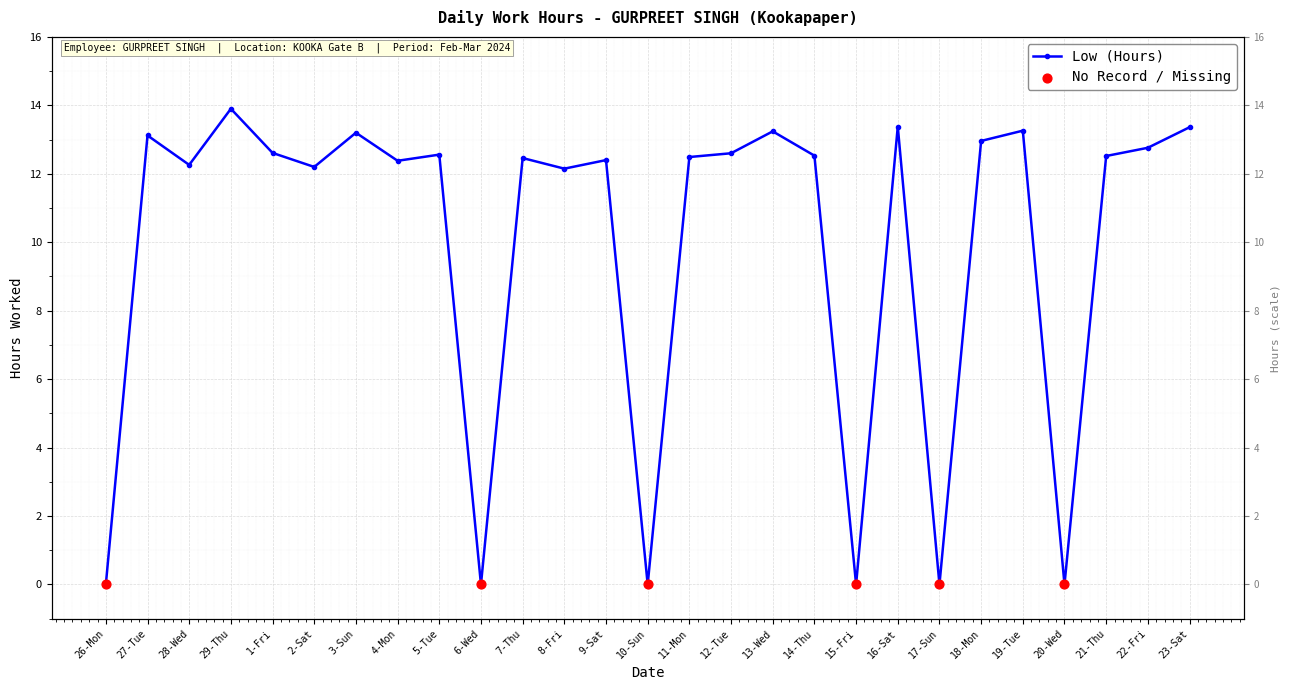

Between 10-Sun and 13-Wed, which is larger?

13-Wed